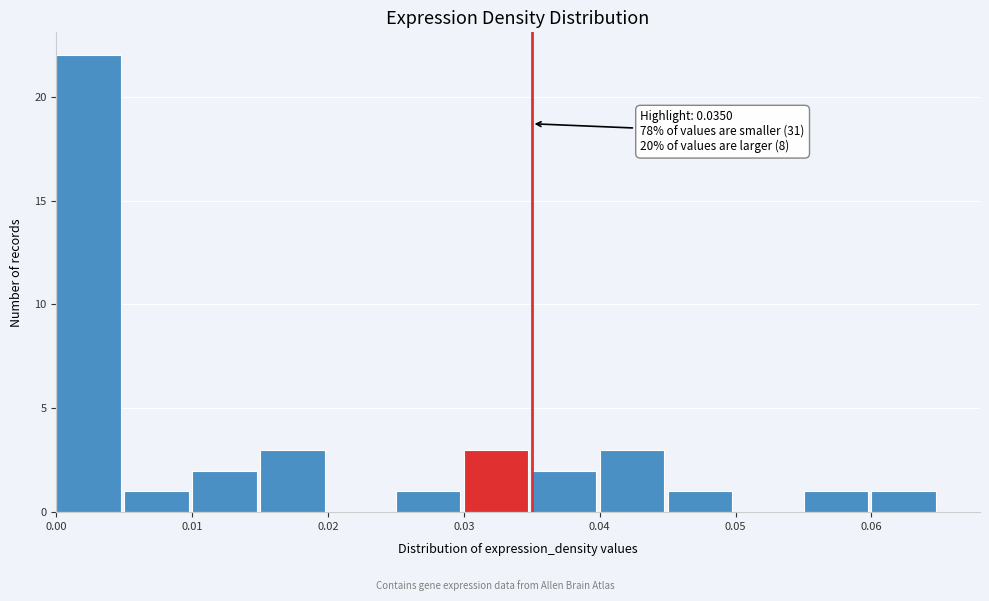

Over which range of the x-axis is the bar tallest?

0.000 to 0.005